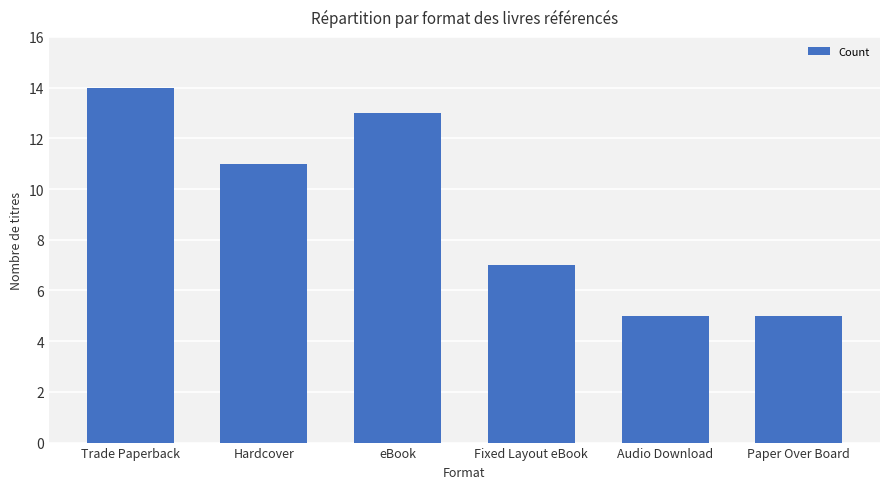

What is the ratio of the value at Audio Download to the value at Trade Paperback?

0.4